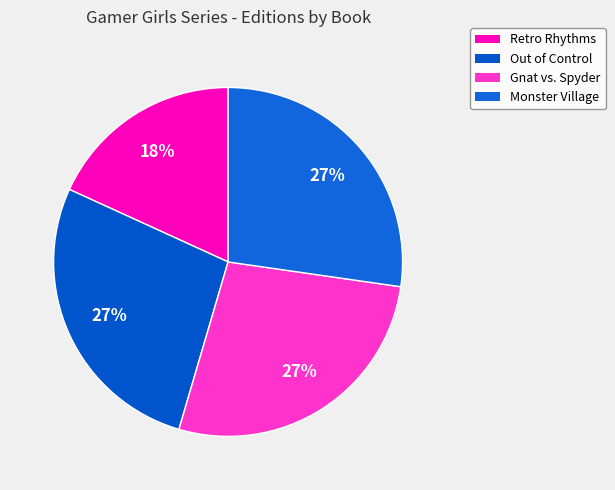

Count the number of slices in the pie.

4